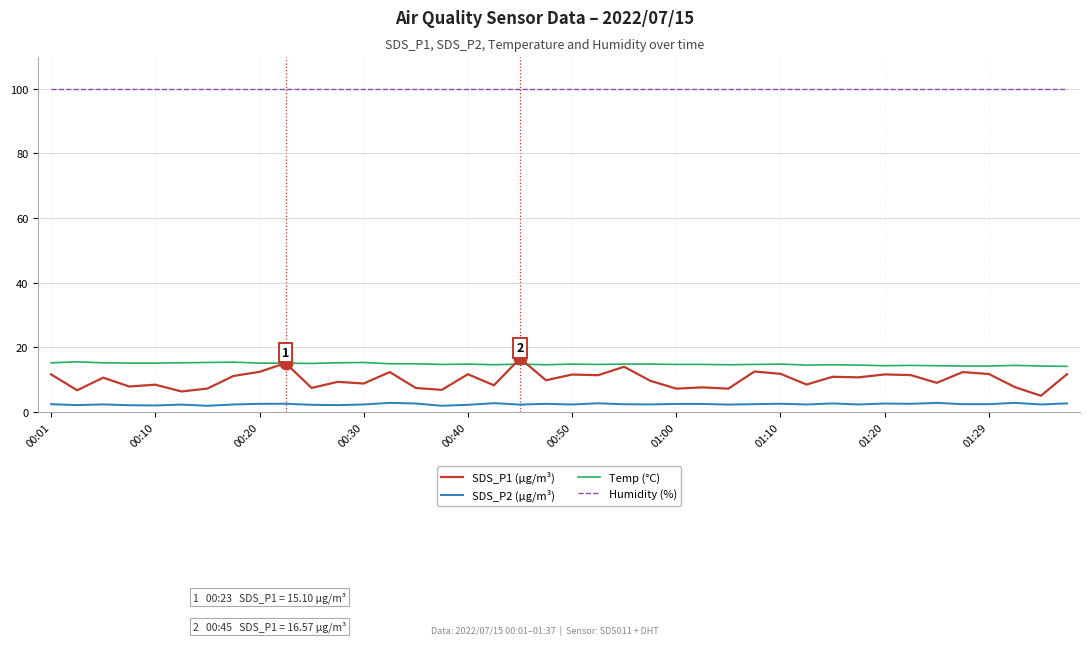

Which series has the largest total across all categories?

Humidity (%)